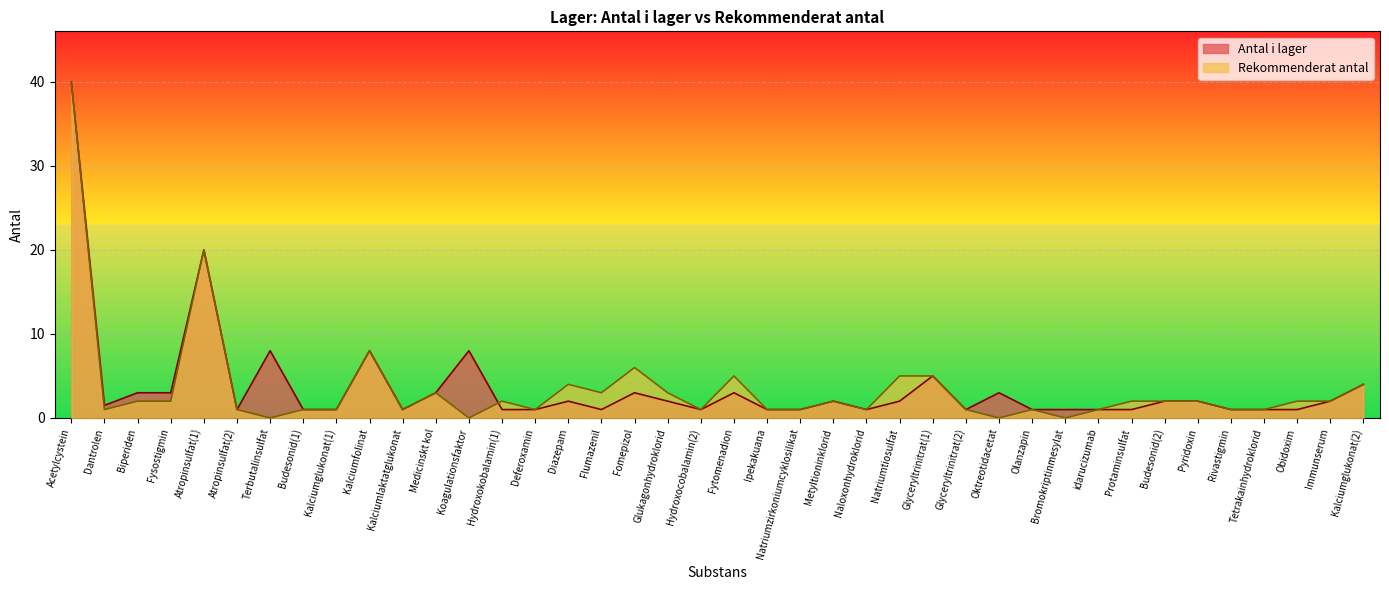

Between Protaminsulfat and Biperiden, which is larger?

Biperiden